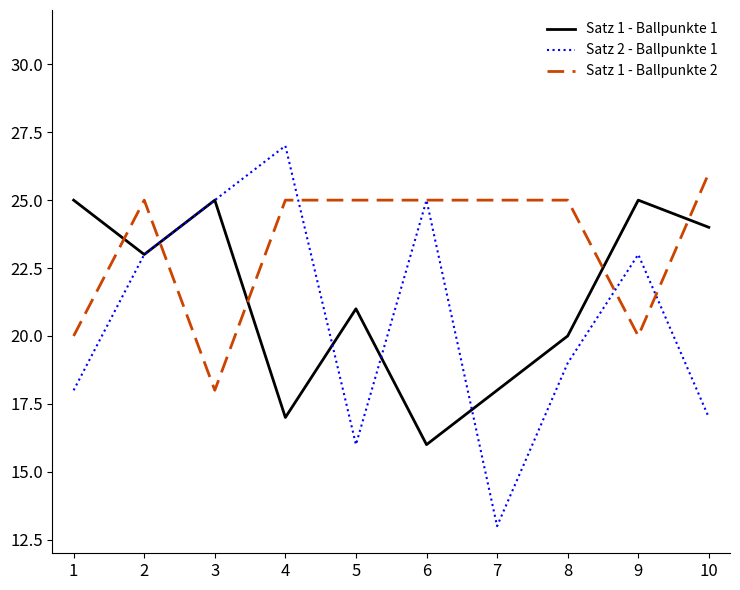

What is the minimum value for Satz 2 - Ballpunkte 1?

13